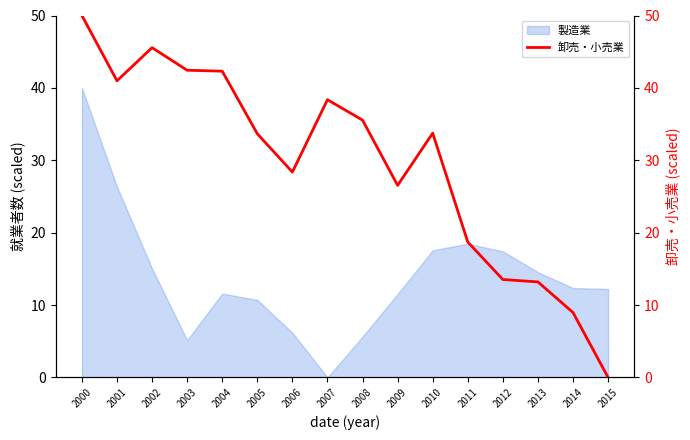

Is it true that 製造業 equals 17.6 at 2010?

True